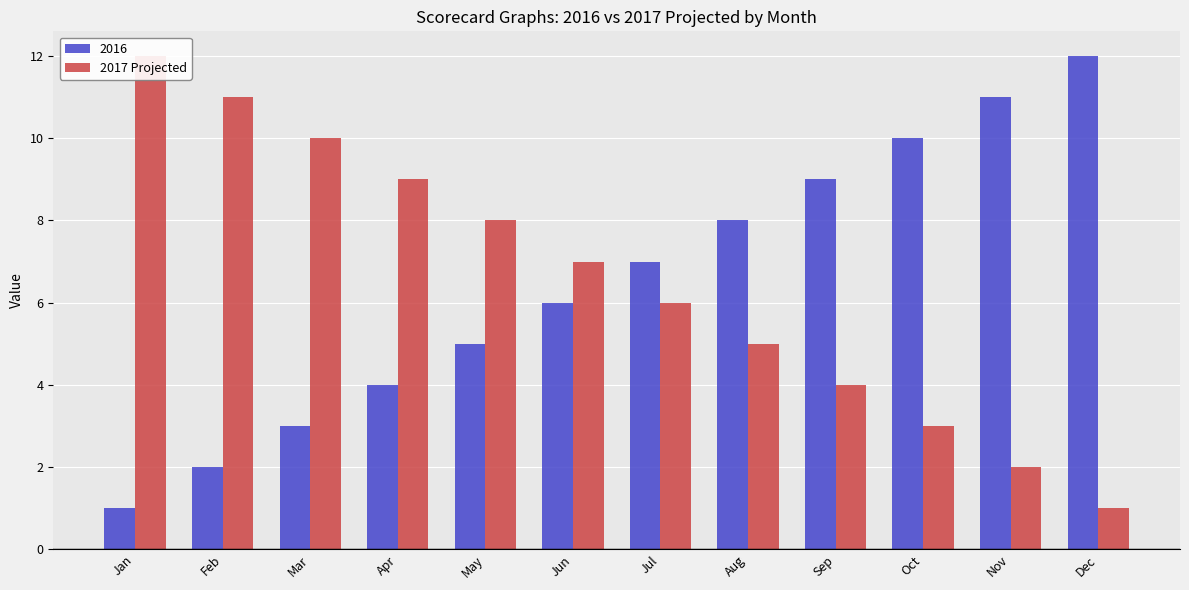

How many data points are less than 7?

6